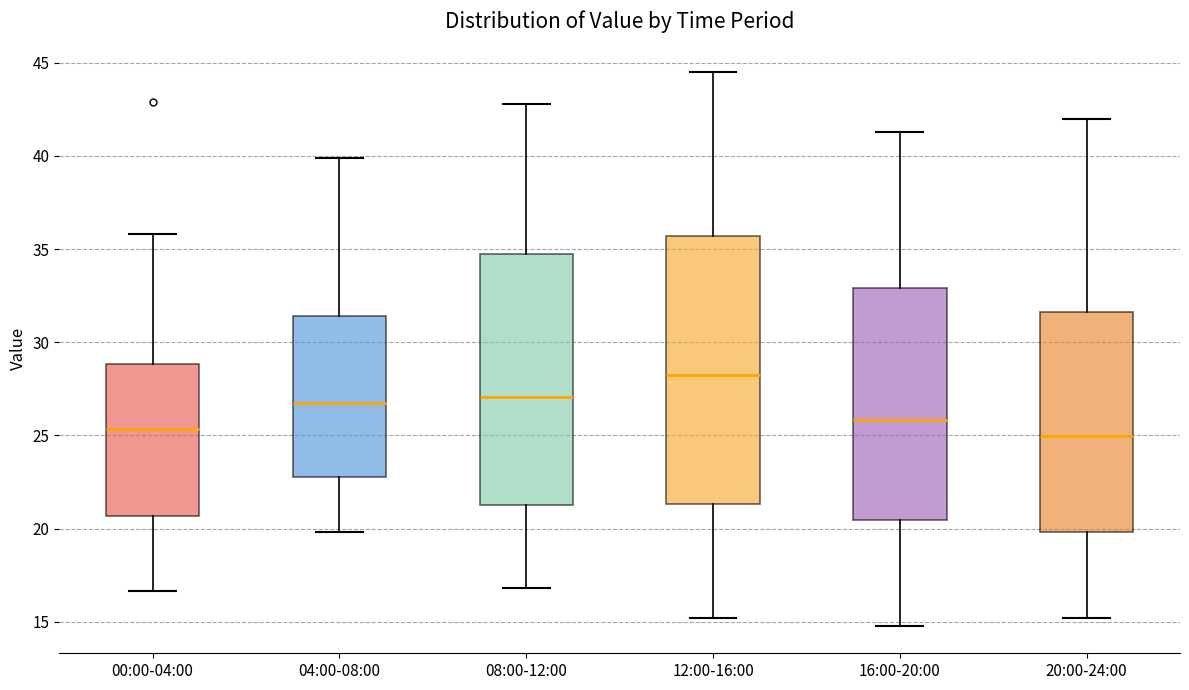

Which box has the highest median line?

12:00-16:00